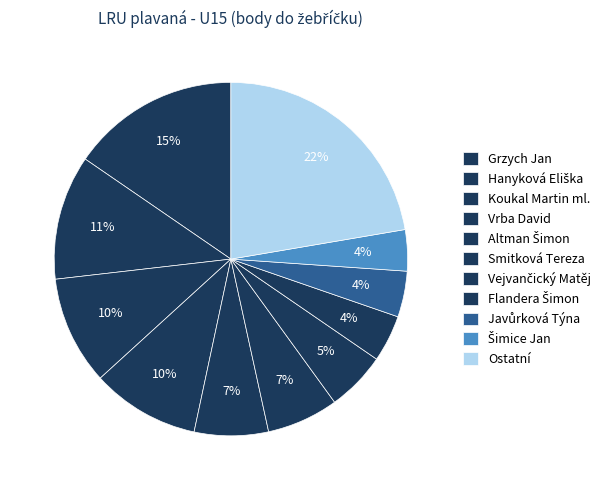

How many segments does this pie chart have?

11